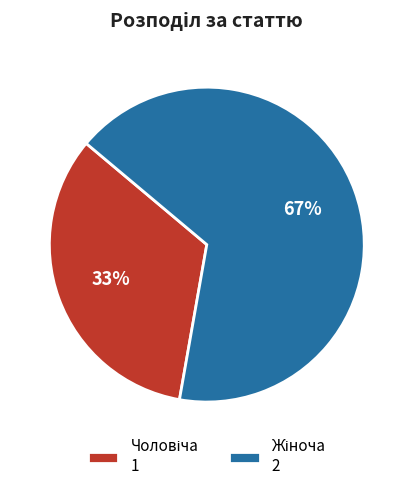

To the nearest percent, what is the average slice percentage?

50%